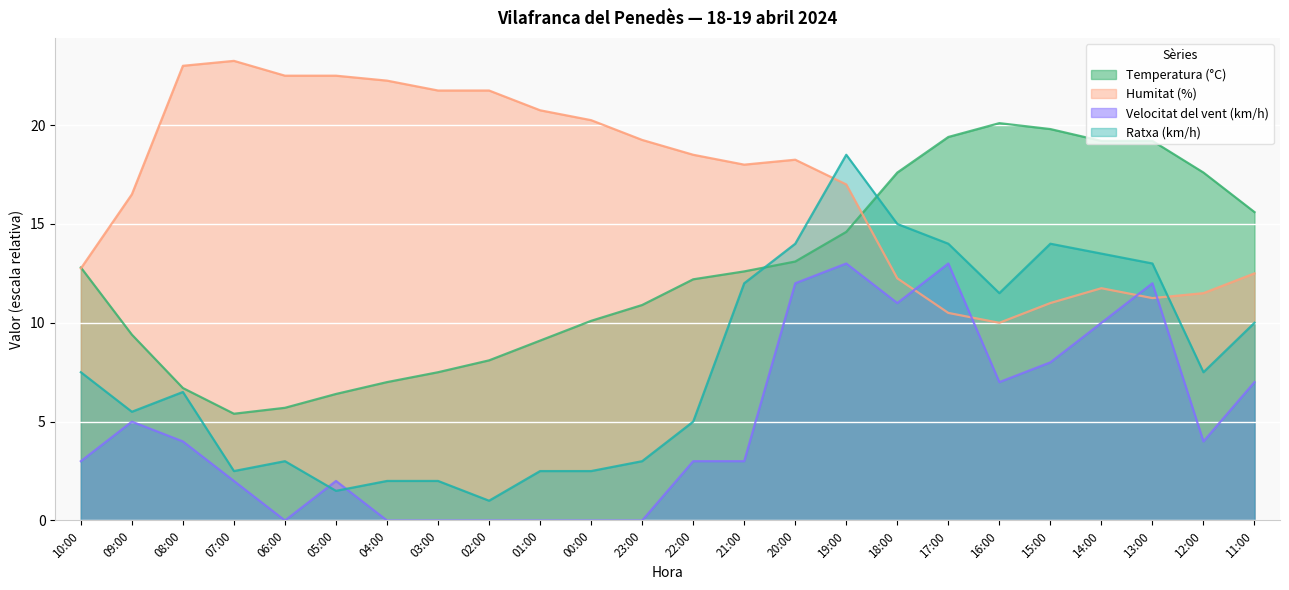

At 05:00, list the series in order from largest to smallest.

Humitat (%), Temperatura (°C), Velocitat del vent (km/h), Ratxa (km/h)